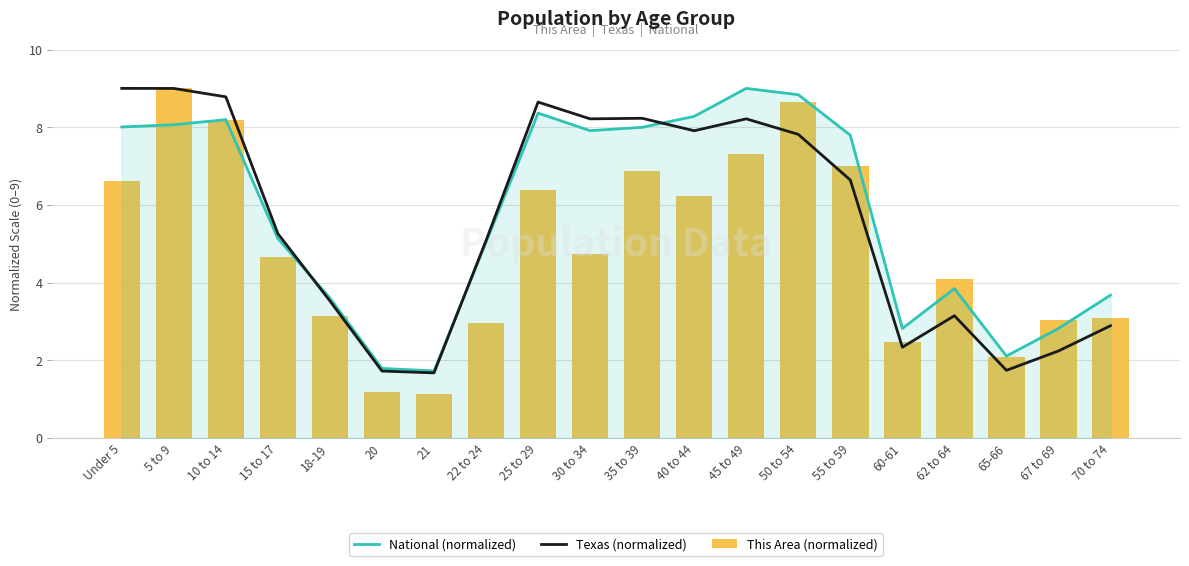

What is the approximate value of This Area (normalized) at 50 to 54?

8.7